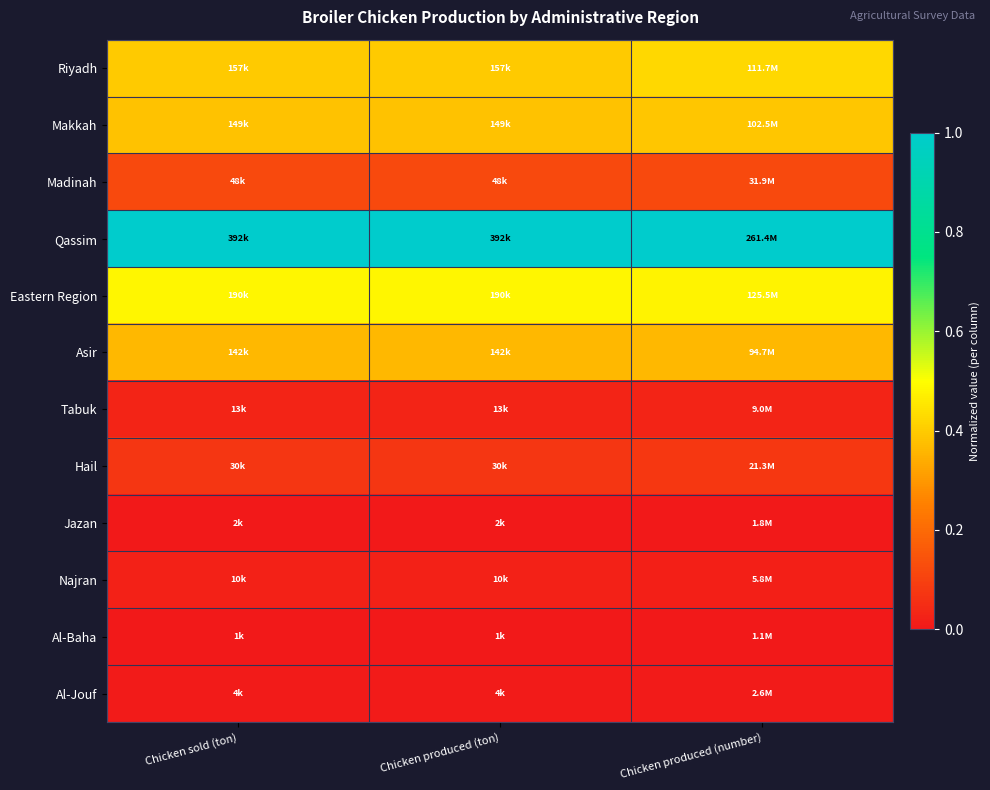

Which has a higher value, Chicken sold (ton) or Chicken produced (number)?

Chicken produced (number)